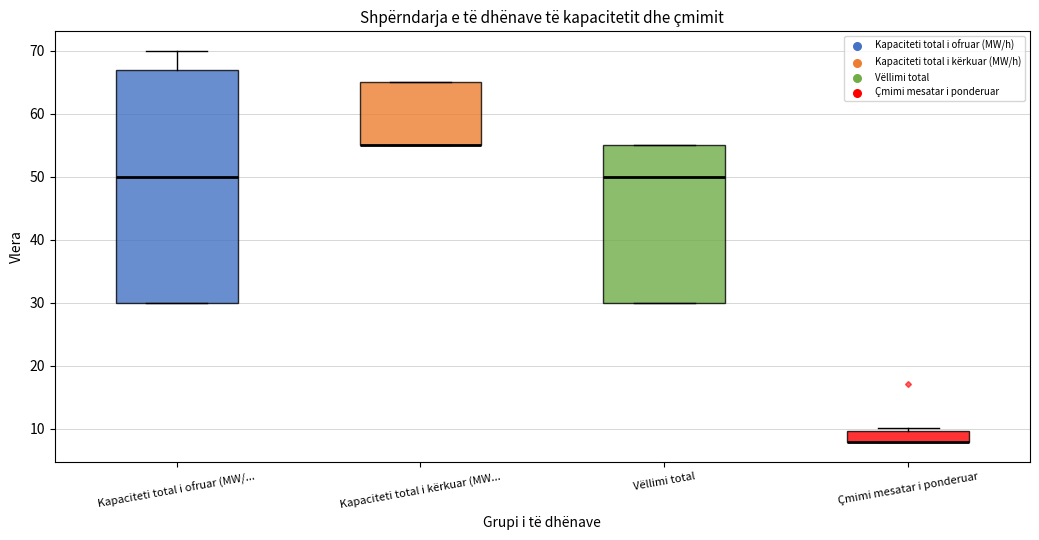

Where does the median line of the box for Kapaciteti total i ofruar (MW/... sit on the y-axis? The values are not printed on the chart, so give them approximately, as read against the axis.

50